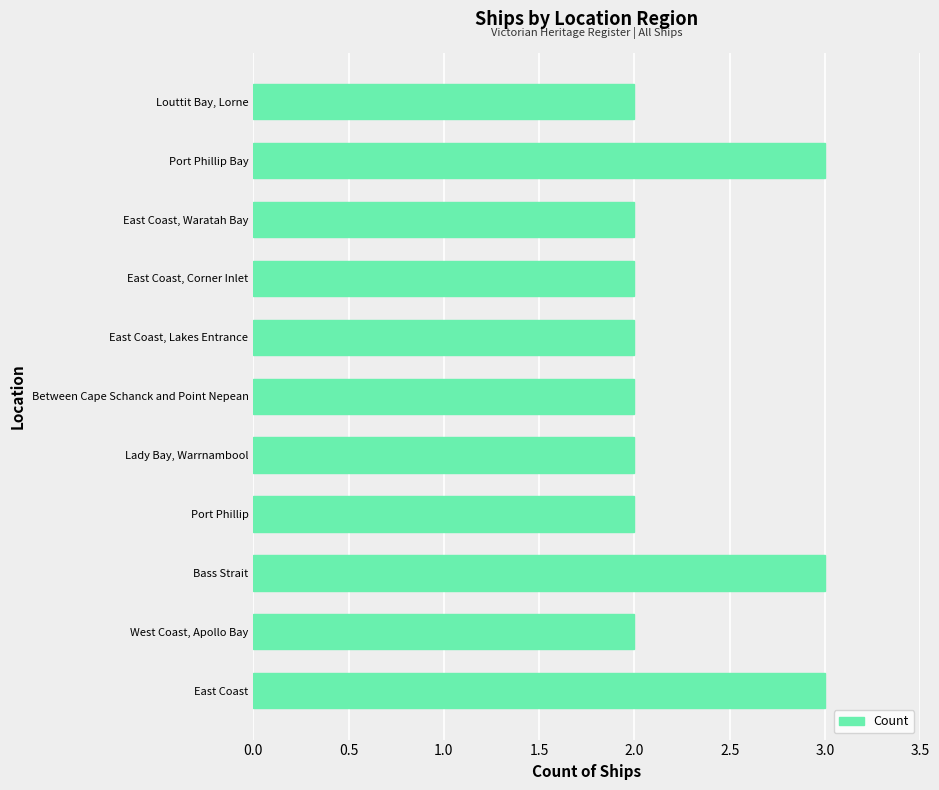

Count the number of data series in this chart.

1